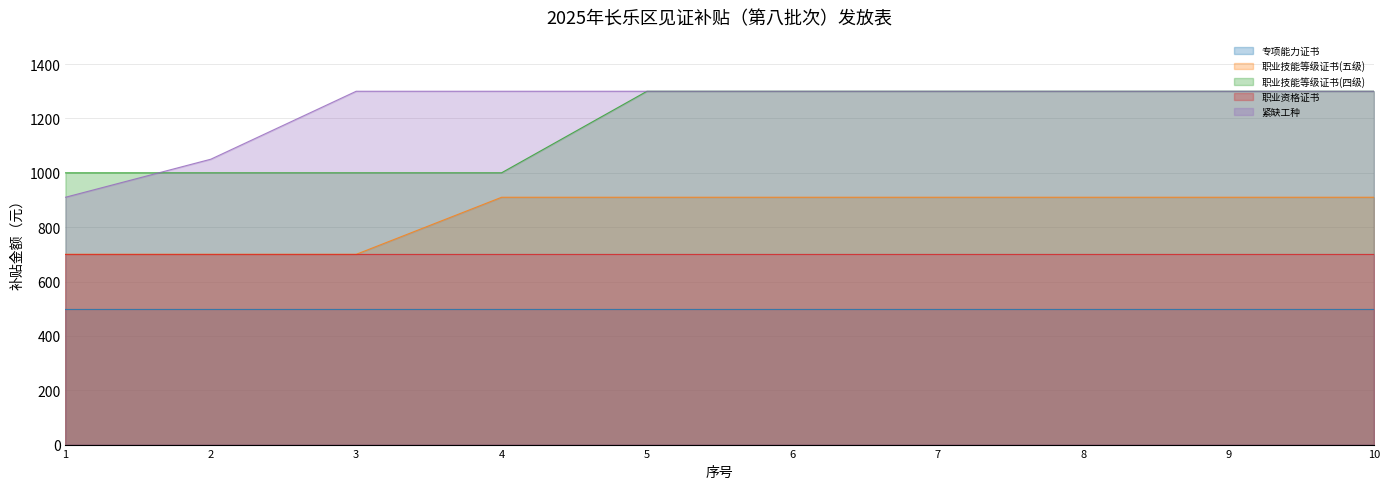

The value of 职业技能等级证书(四级) at 5 is 1300. True or false?

True